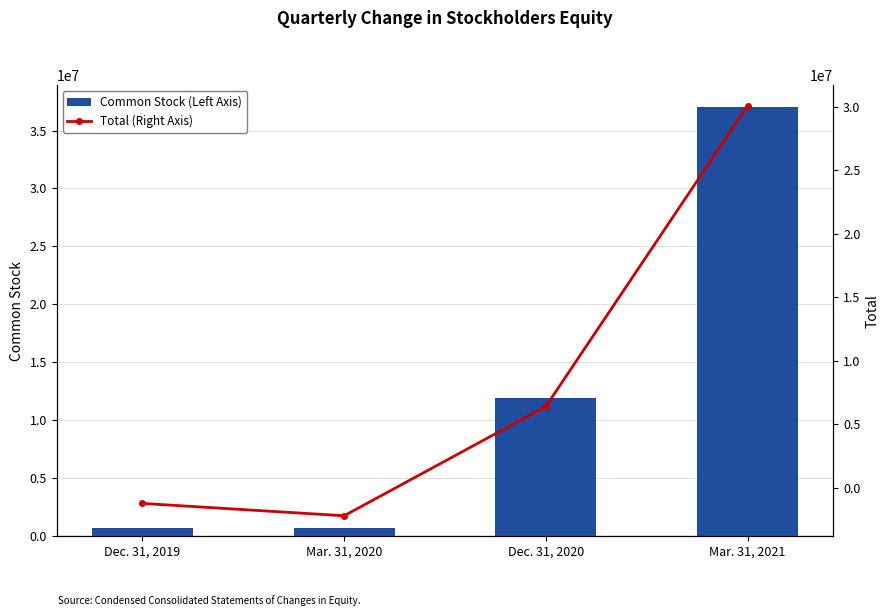

Which series changed the most between Mar. 31, 2020 and Mar. 31, 2021?

Common Stock (Left Axis)